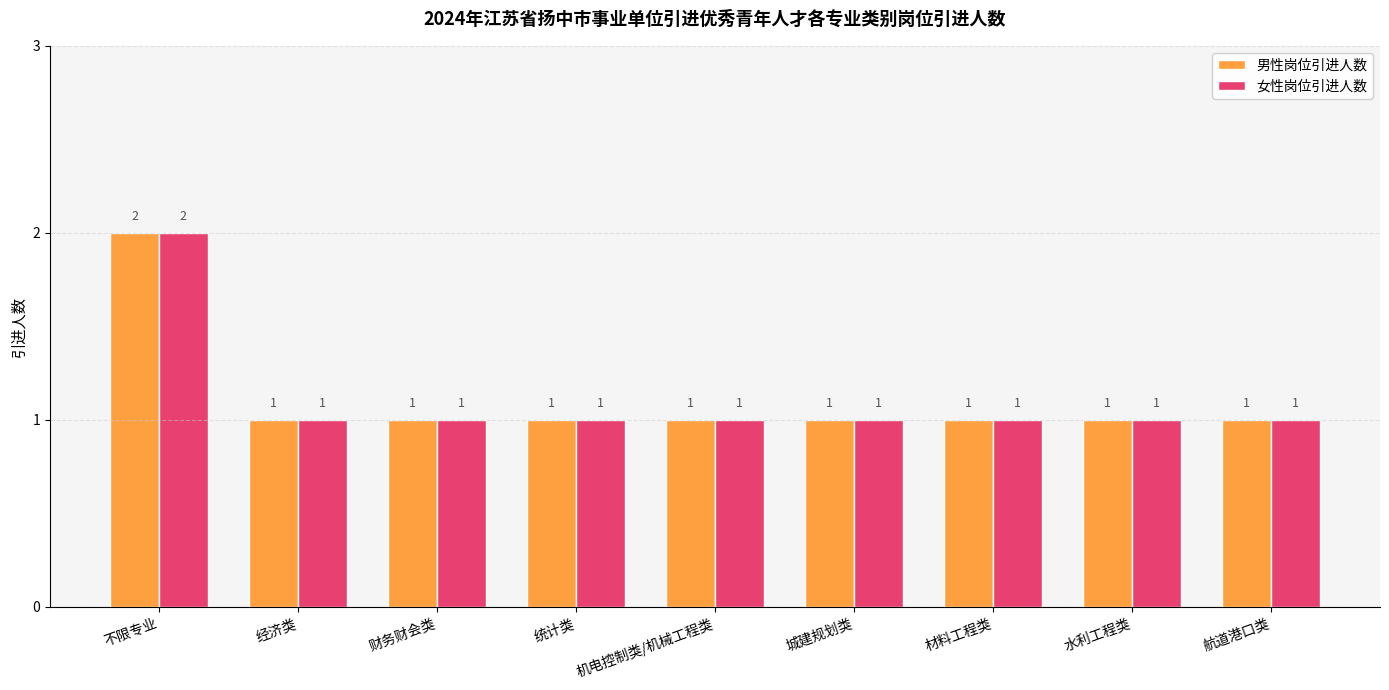

What is the maximum value shown in the chart?

2